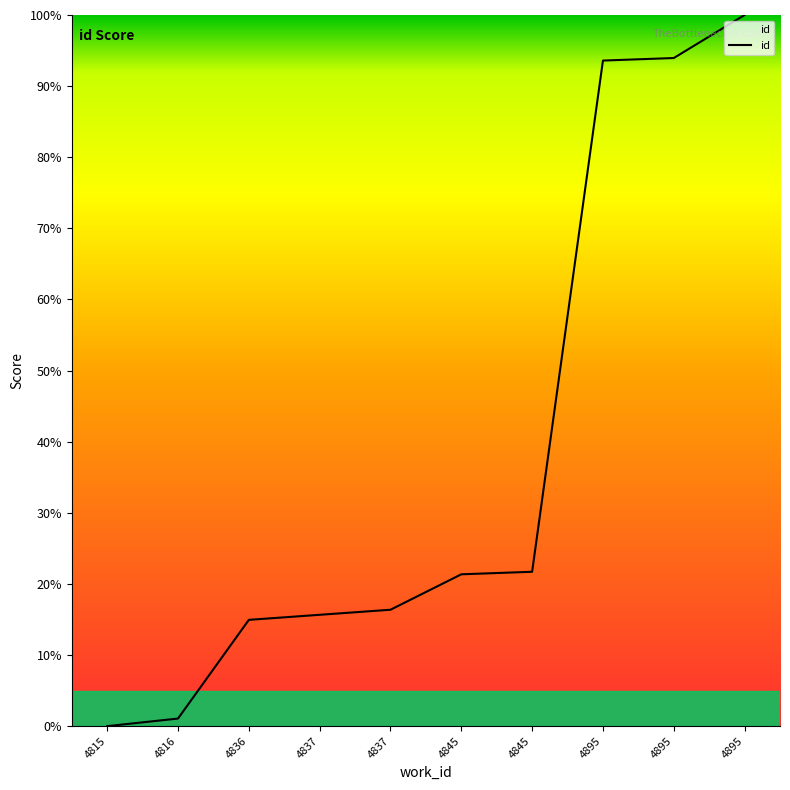

Where does the data first go above 21?

4845